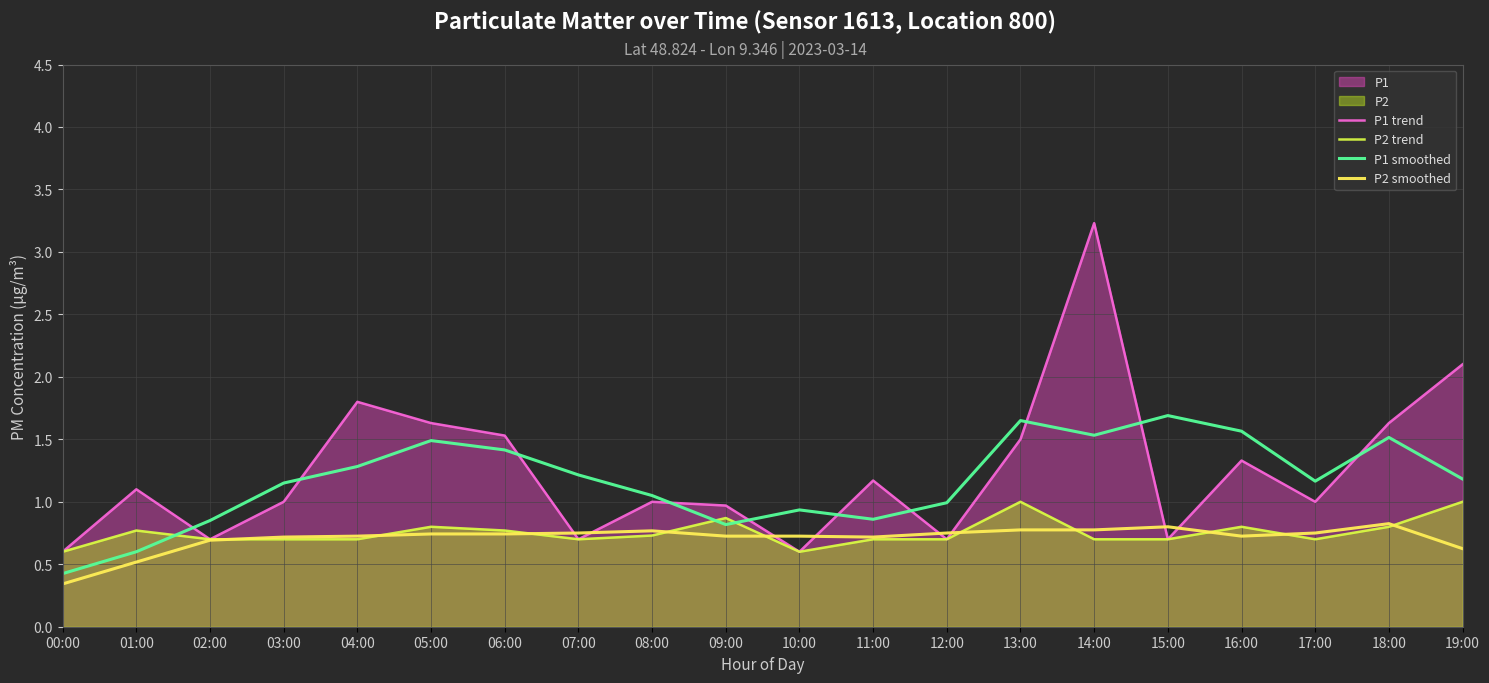

Is the value of P2 smoothed at 04:00 greater than the value of P1 trend at 04:00?

No